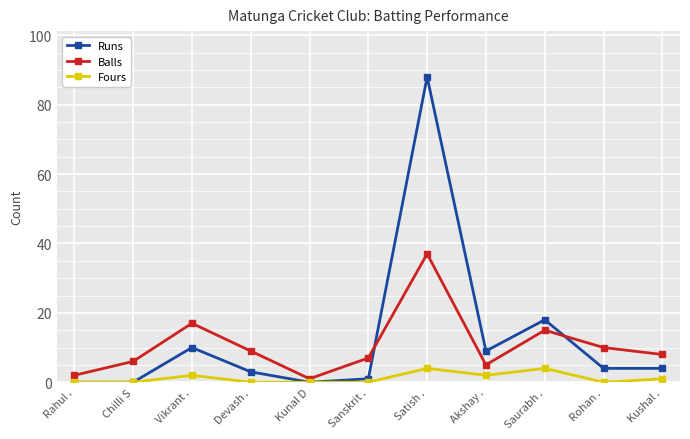

How many interior local valleys does the Balls series have?

2